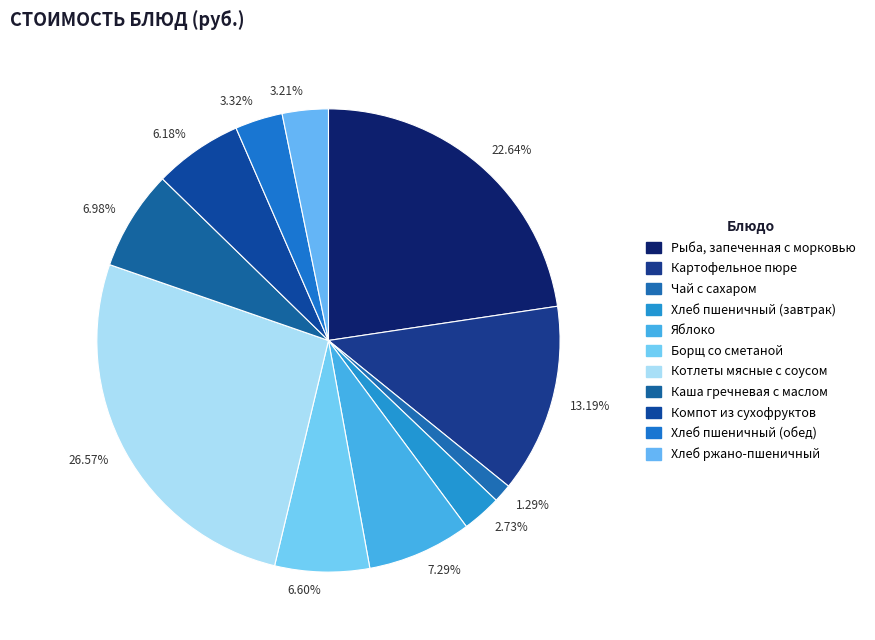

Approximately how many times larger is the value at 13.19% compared to 22.64%?

0.6